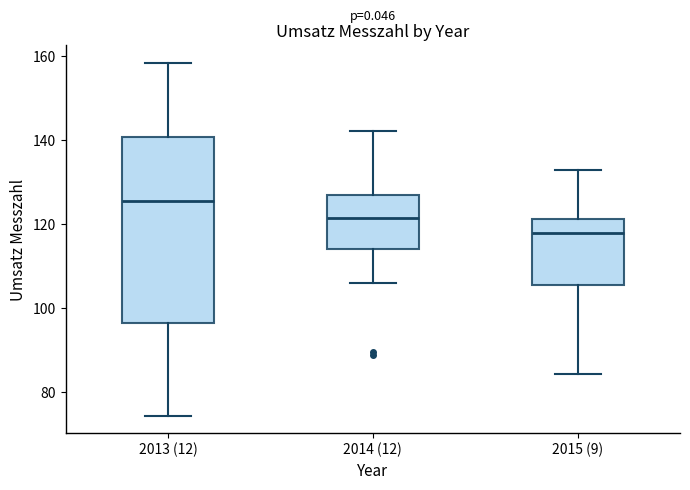

Where does the upper whisker of the box for 2014 (12) end on the y-axis? The values are not printed on the chart, so give them approximately, as read against the axis.

142